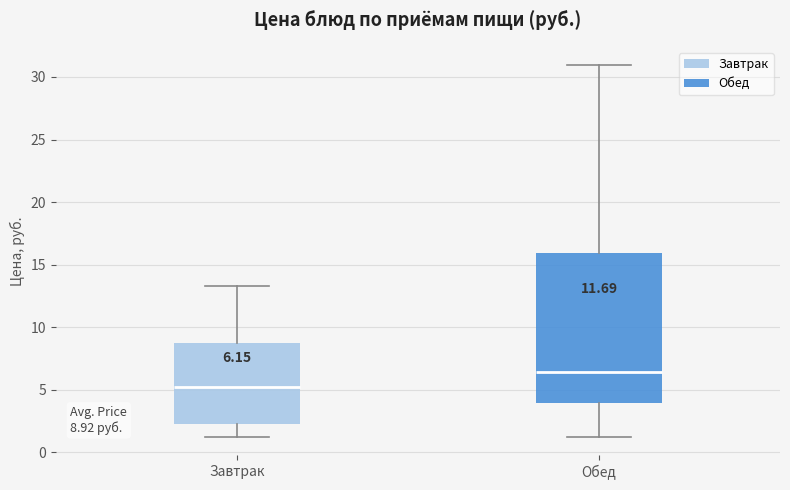

Which box has the highest median line?

Обед